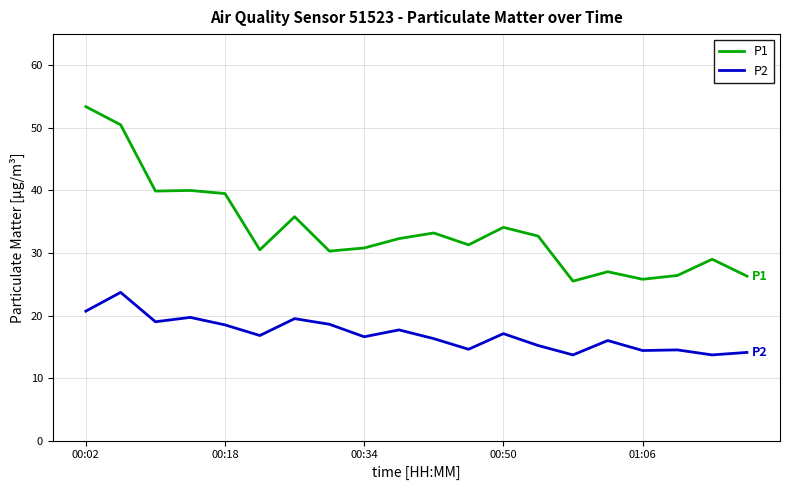

Rank the series by their maximum value, from lowest to highest.

P2, P1